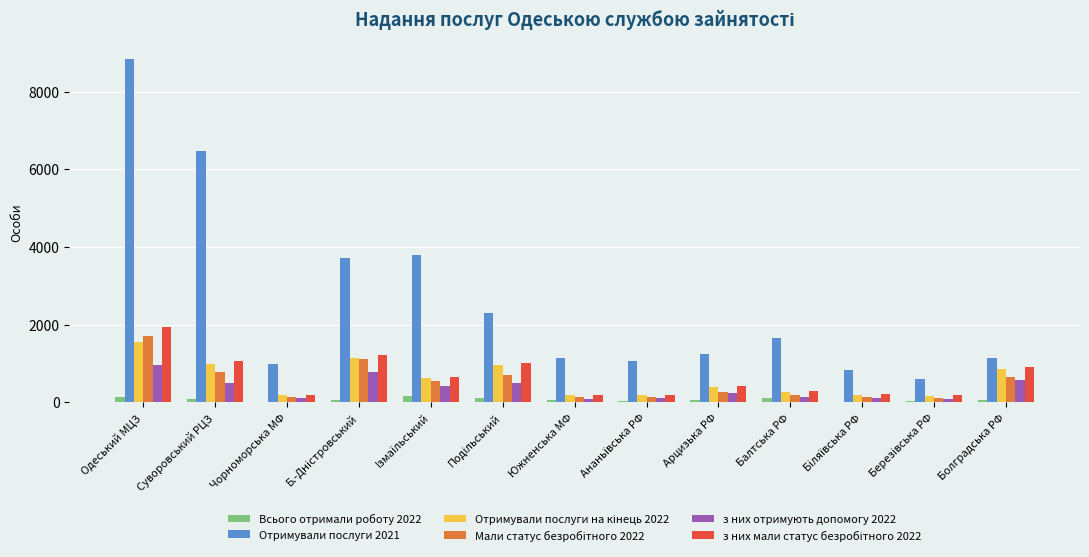

Is the value of Всього отримали роботу 2022 at Южненська МФ greater than the value of Отримували послуги 2021 at Болградська РФ?

No